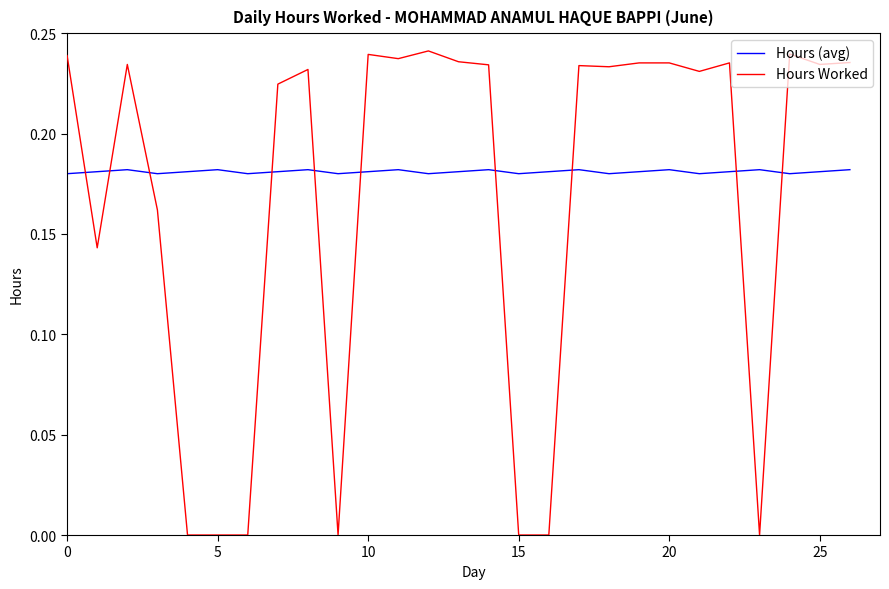

List the series in order of their peak value, highest first.

Hours Worked, Hours (avg)